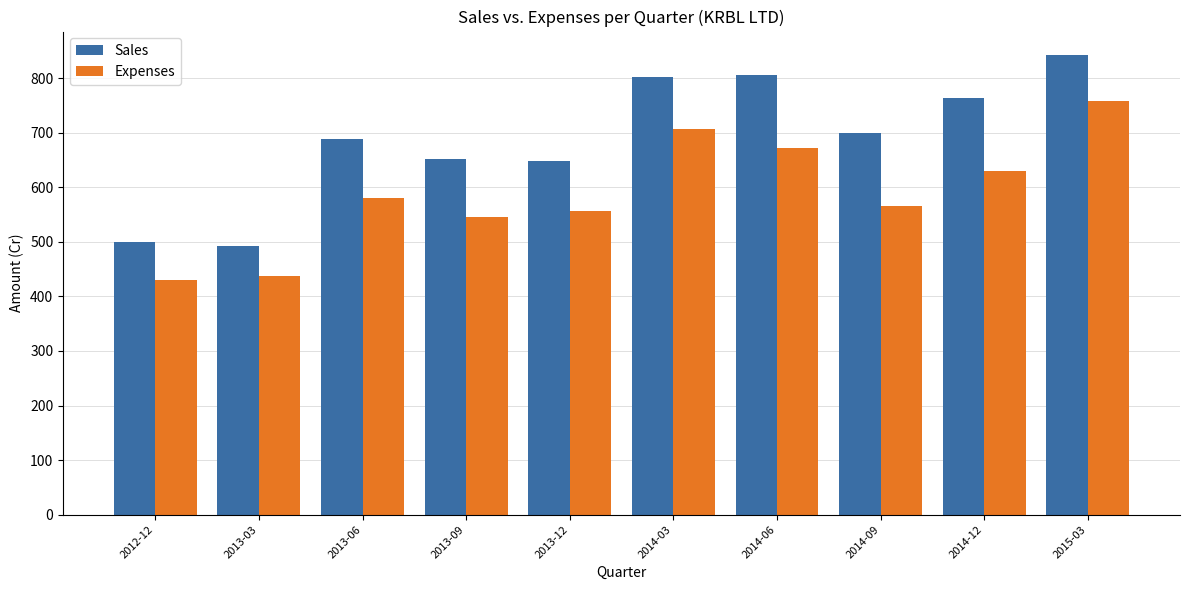

At 2013-06, list the series in order from smallest to largest.

Expenses, Sales